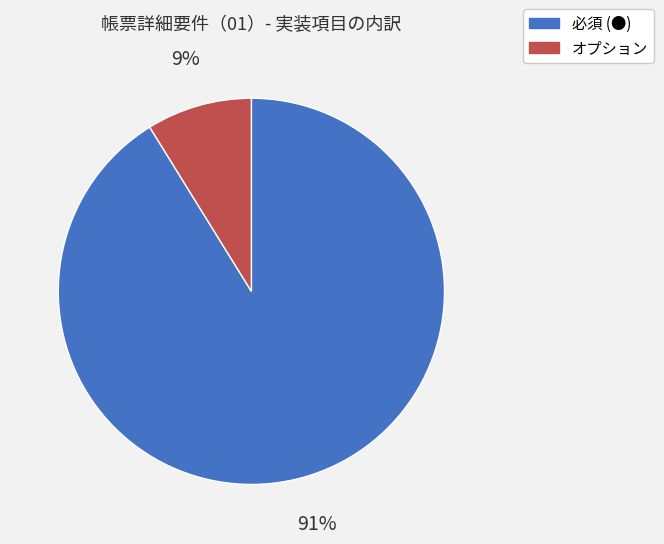

To the nearest percent, what percentage of the pie is 必須 (●)?

91%